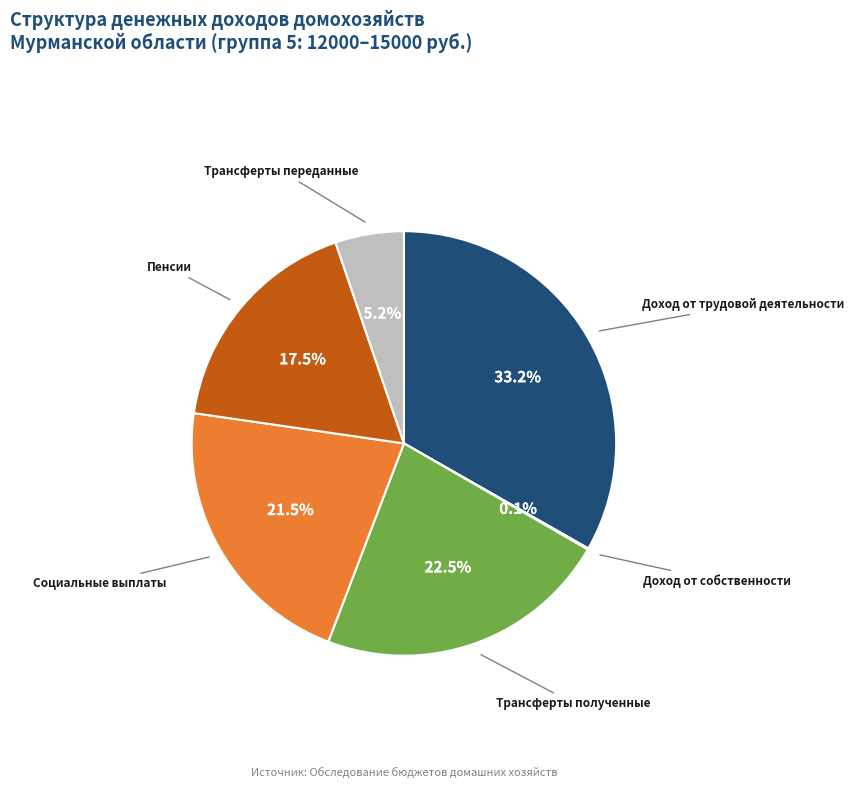

Is there a majority slice in this chart?

No